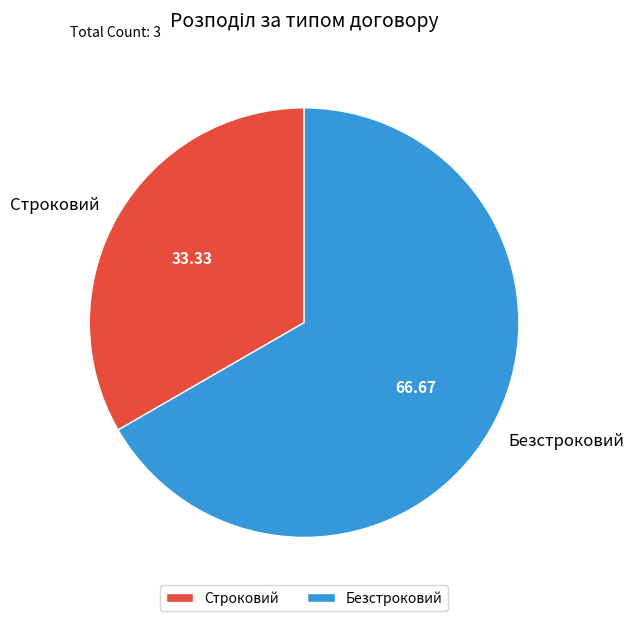

What is the smallest slice in the pie chart?

Строковий